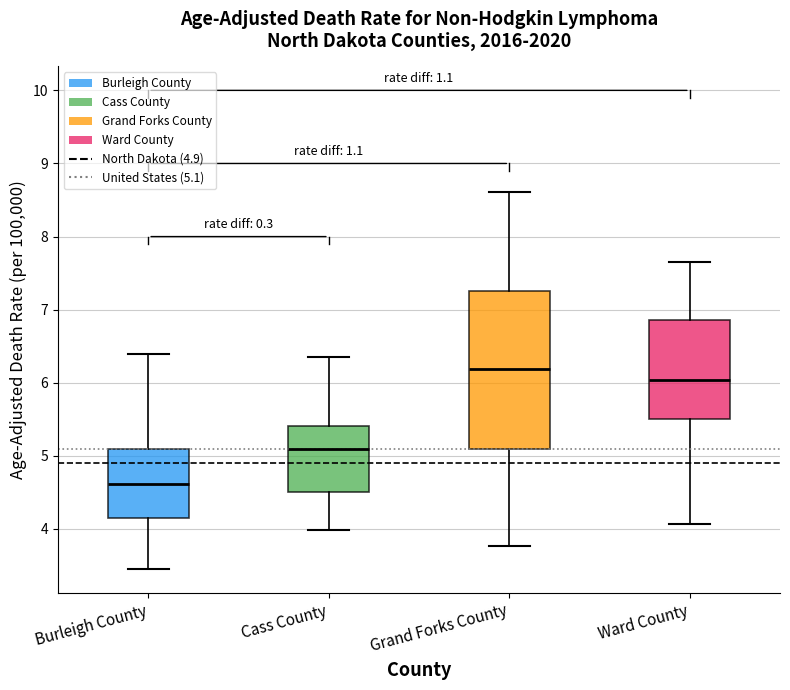

Reading left to right, read every box against the y-axis: the position of its median line, the range the box covers, and the ends of its whiskers. The values are not printed on the chart, so give them approximately, as read against the axis.

Burleigh County: median 4.6, box 4.2 to 5.1, whiskers 3.5 to 6.4
Cass County: median 5.1, box 4.5 to 5.4, whiskers 4.0 to 6.4
Grand Forks County: median 6.2, box 5.1 to 7.3, whiskers 3.8 to 8.6
Ward County: median 6.0, box 5.5 to 6.9, whiskers 4.1 to 7.7